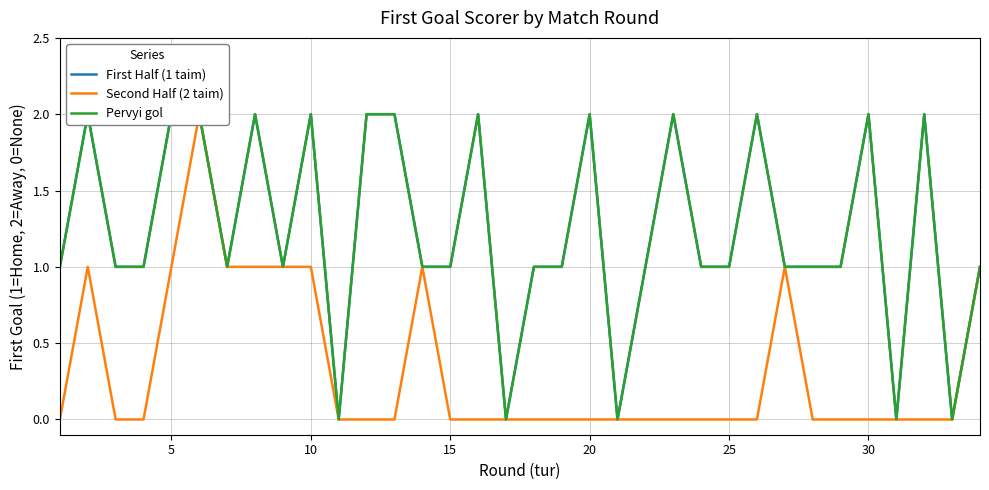

True or false: Second Half (2 taim) and Pervyi gol intersect in this chart.

False